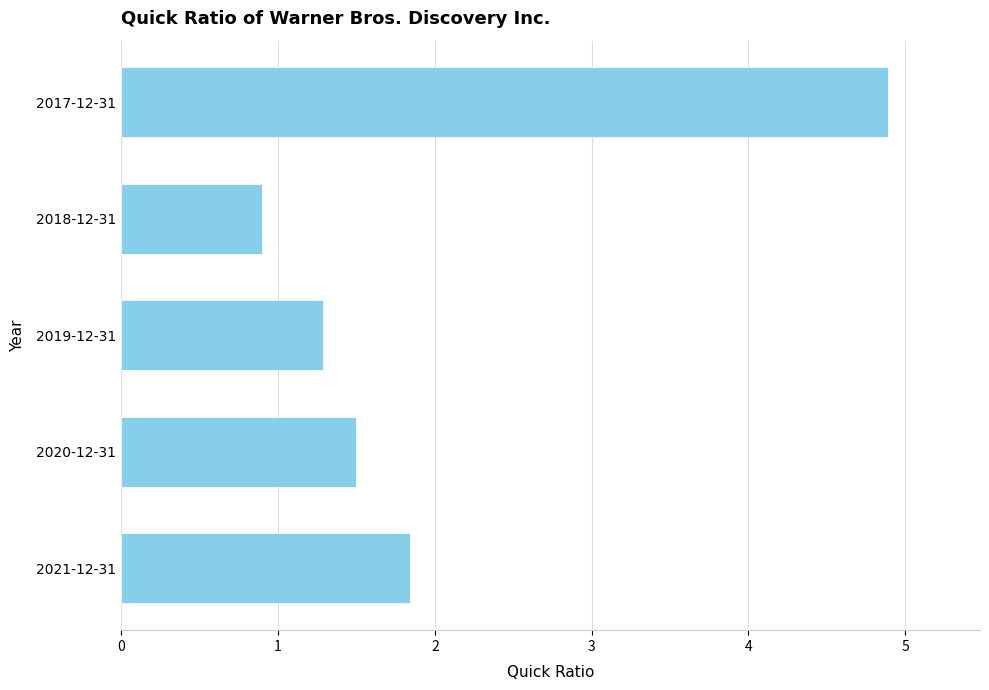

What is the maximum value shown in the chart?

4.9